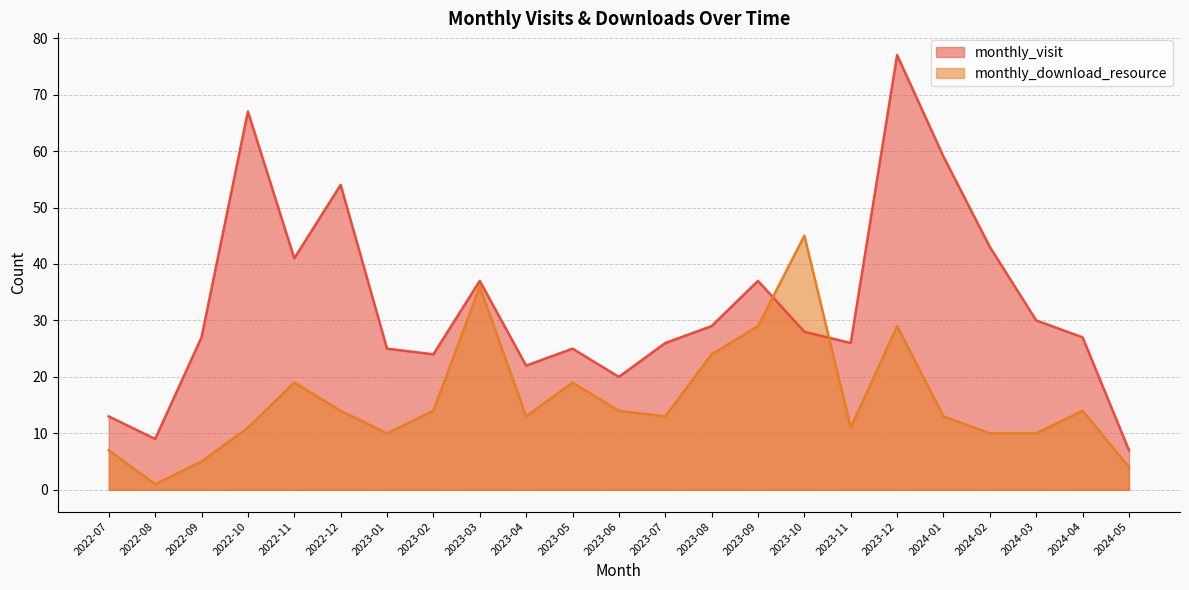

Which series ends up on top after the final intersection of monthly_visit and monthly_download_resource?

monthly_visit